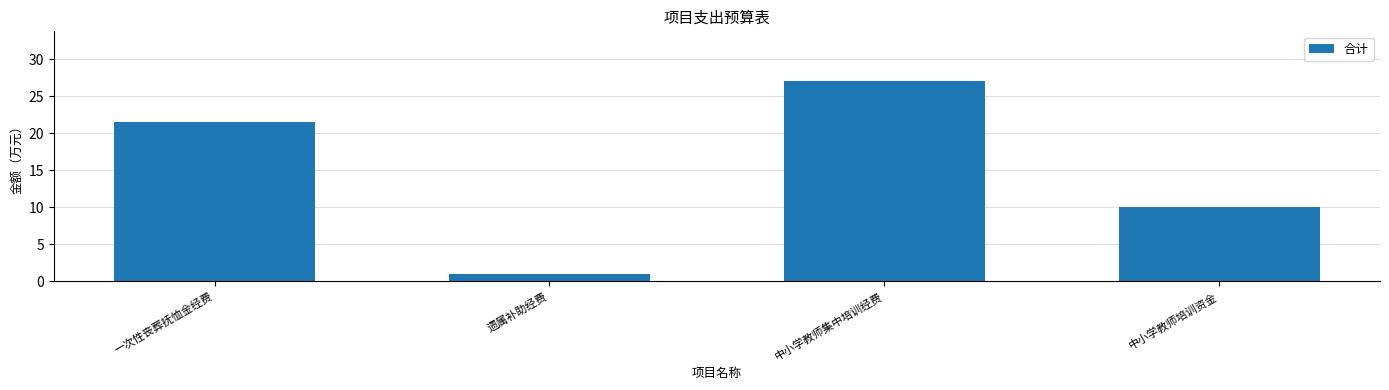

Rank the categories by value from lowest to highest.

遗属补助经费, 中小学教师培训资金, 一次性丧葬抚恤金经费, 中小学教师集中培训经费